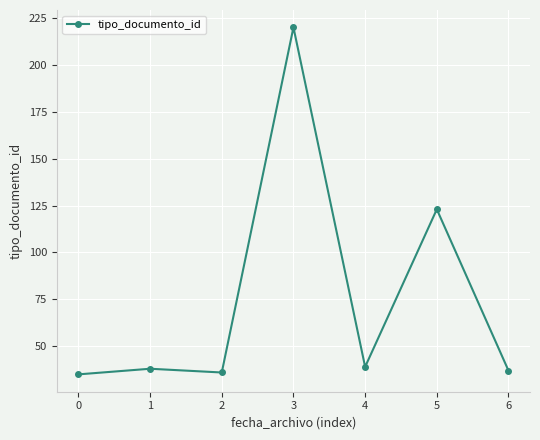

How many categories are shown in the chart?

7